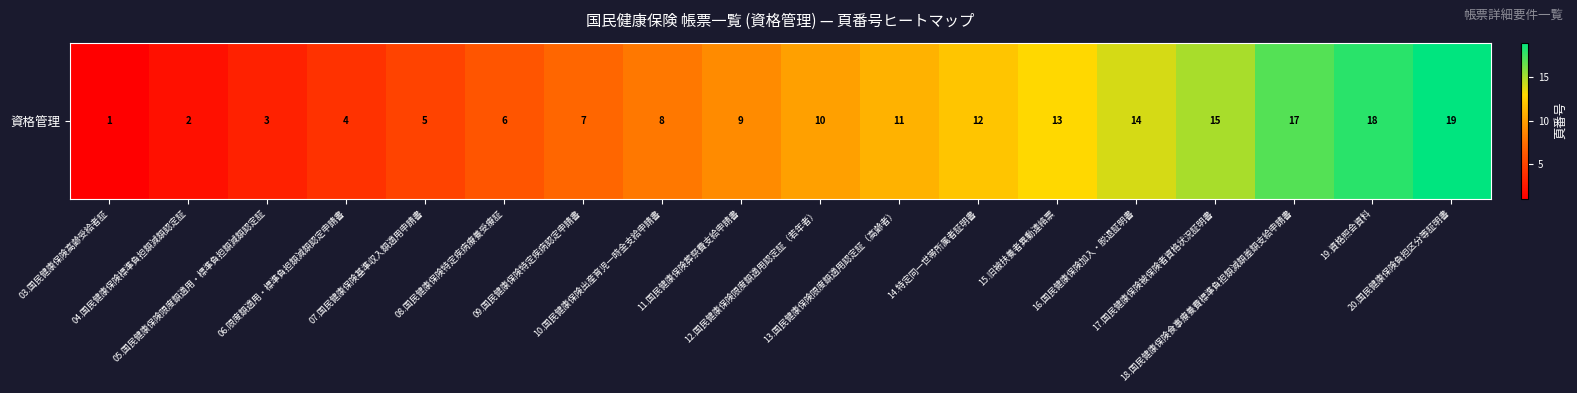

Is it true that the value at 15.旧被扶養者異動連絡票 is 3?

False